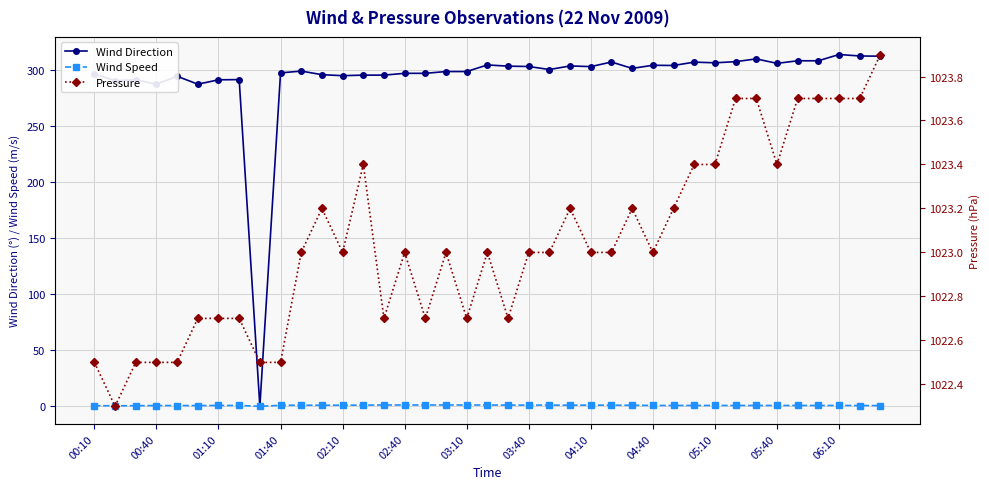

What is the sum of all Pressure values?

39898.7